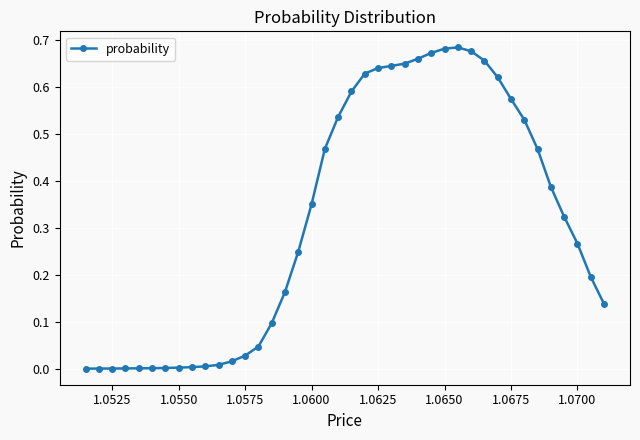

What is the sum of all values?

12.7